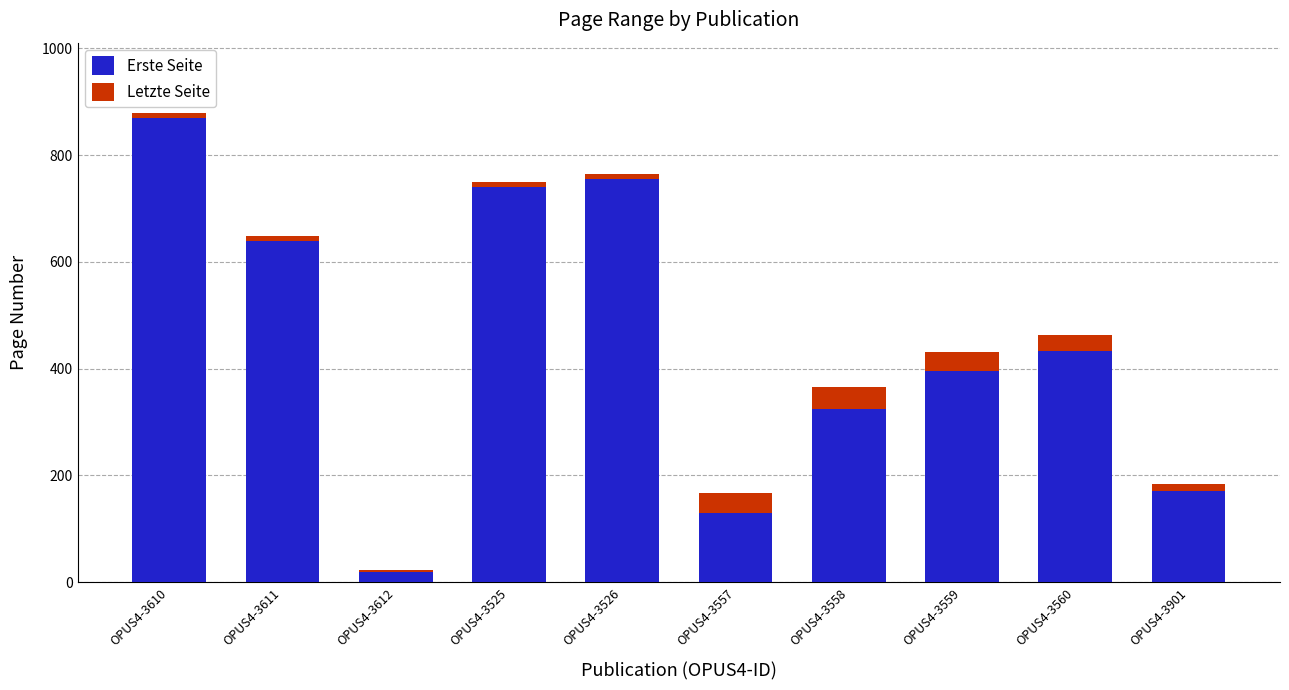

Are the bars grouped side by side (vs. stacked)?

No